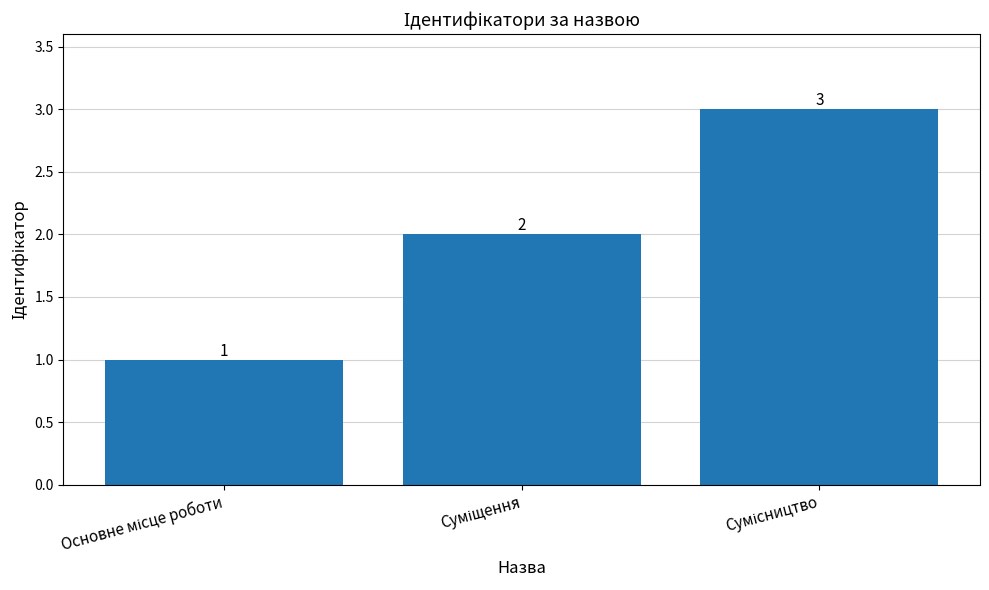

Count the values in the range 1 to 3.

3